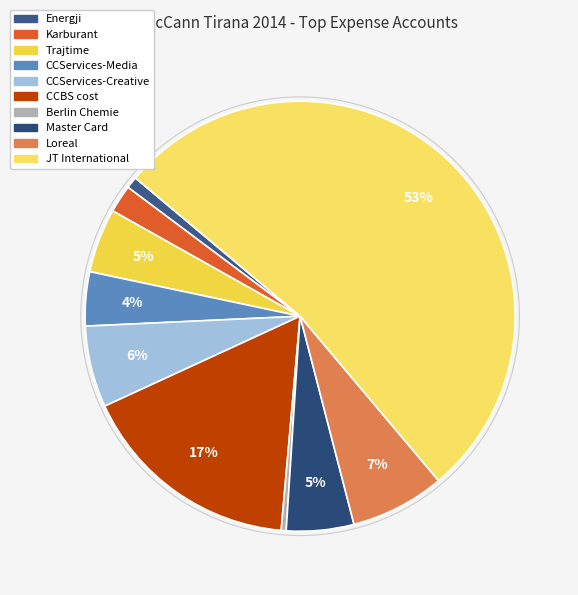

How many segments does this pie chart have?

10